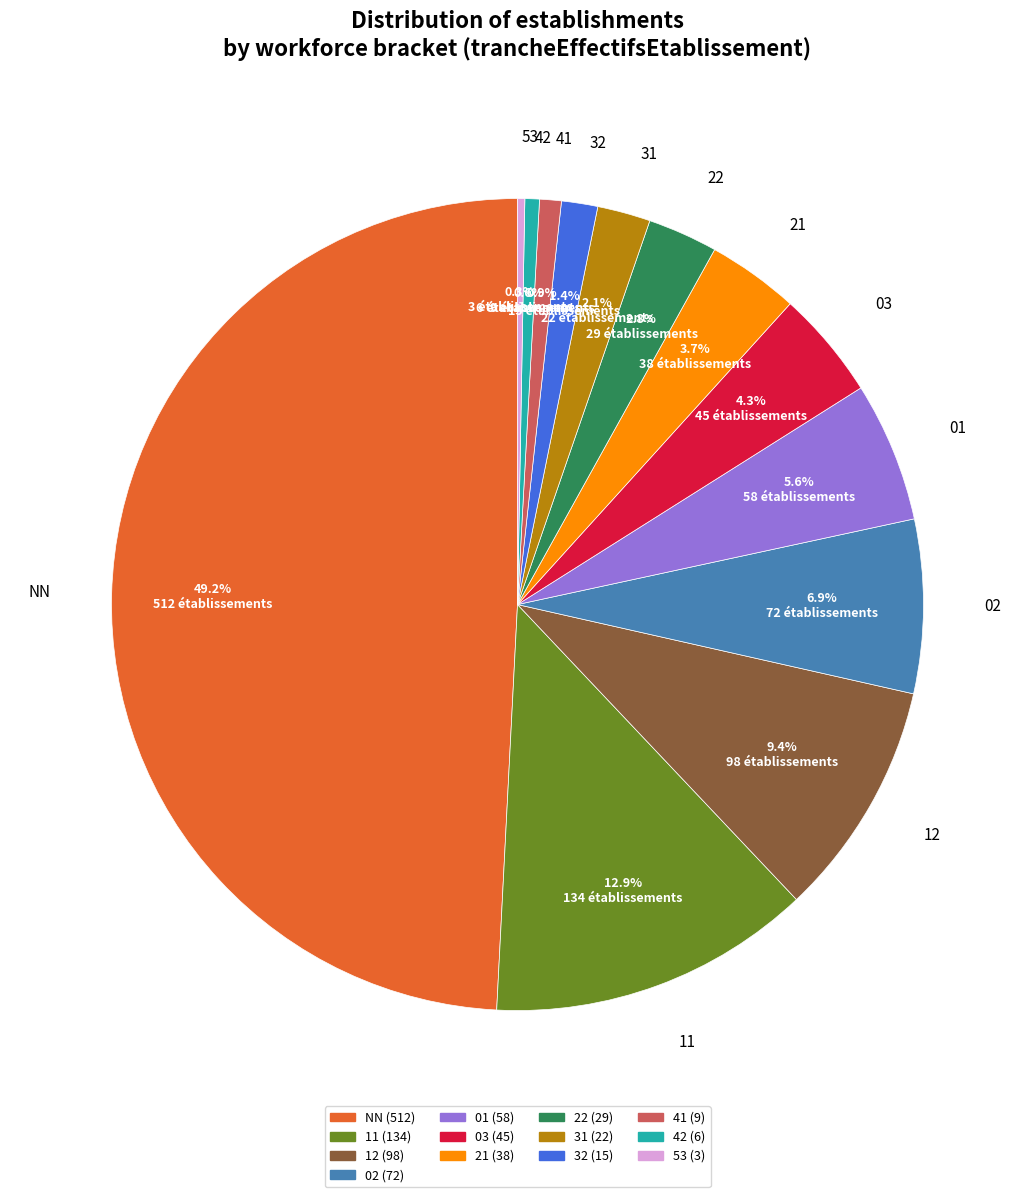

Count the number of slices in the pie.

13